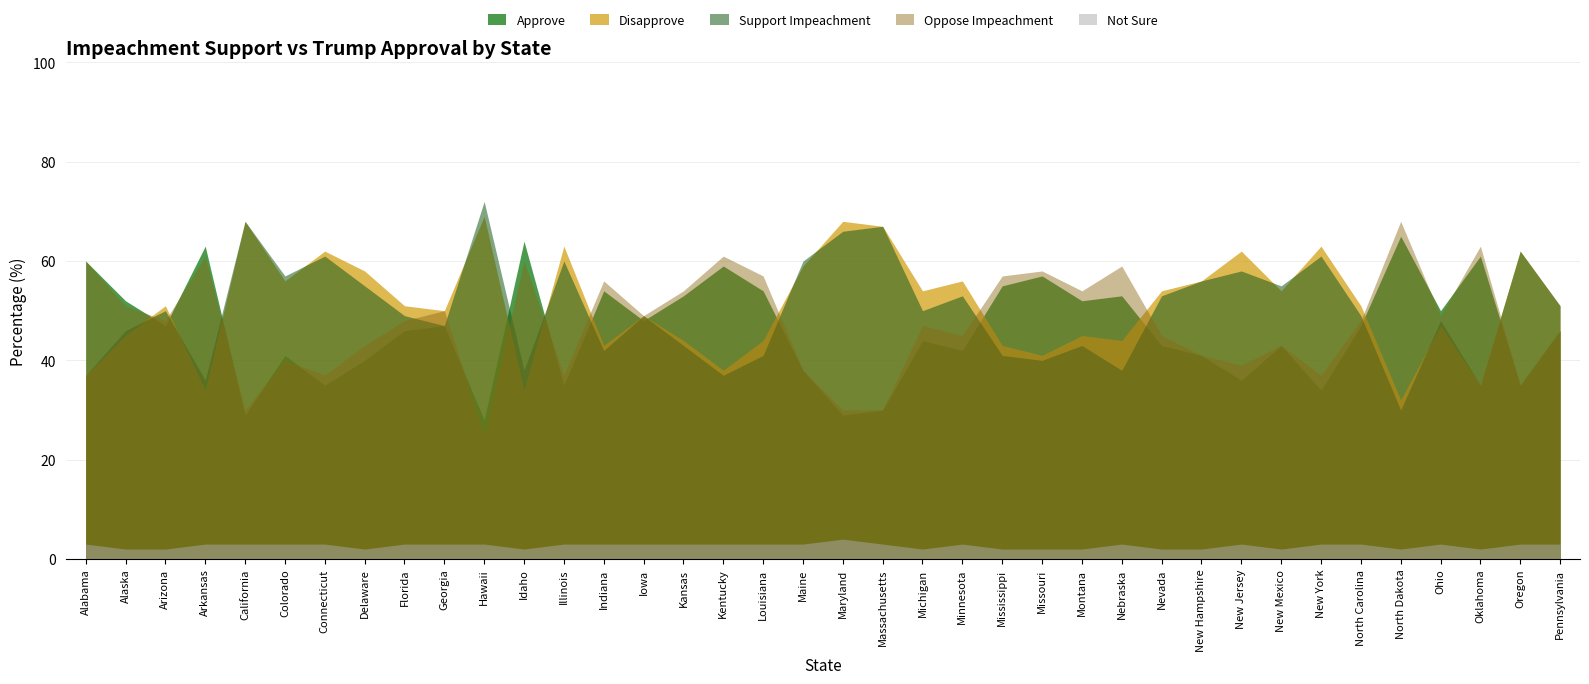

Is the value of Disapprove at Colorado greater than the value of Support at Arizona?

Yes